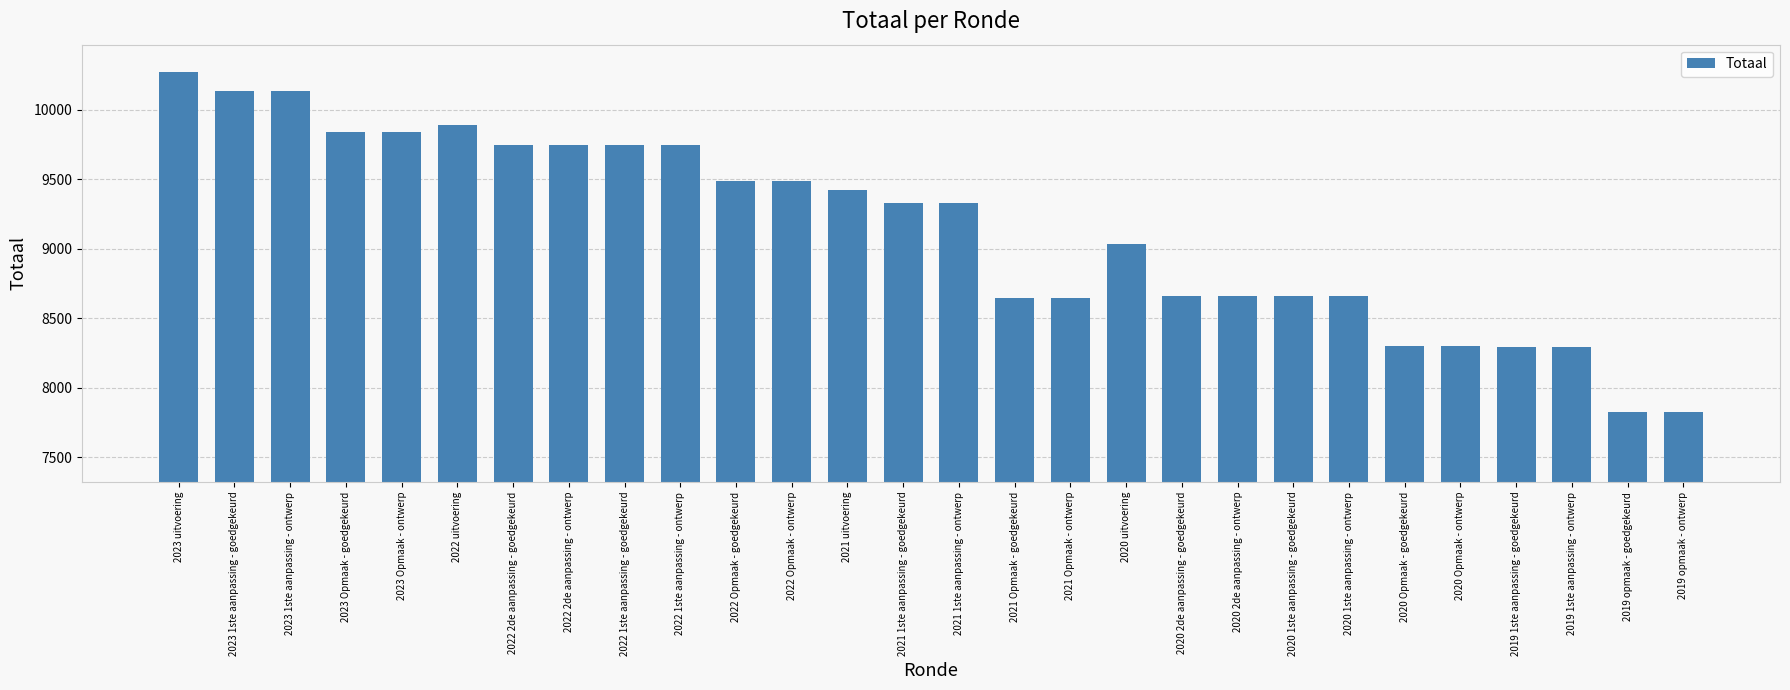

True or false: the data shows 7823 at 2019 opmaak - ontwerp.

True